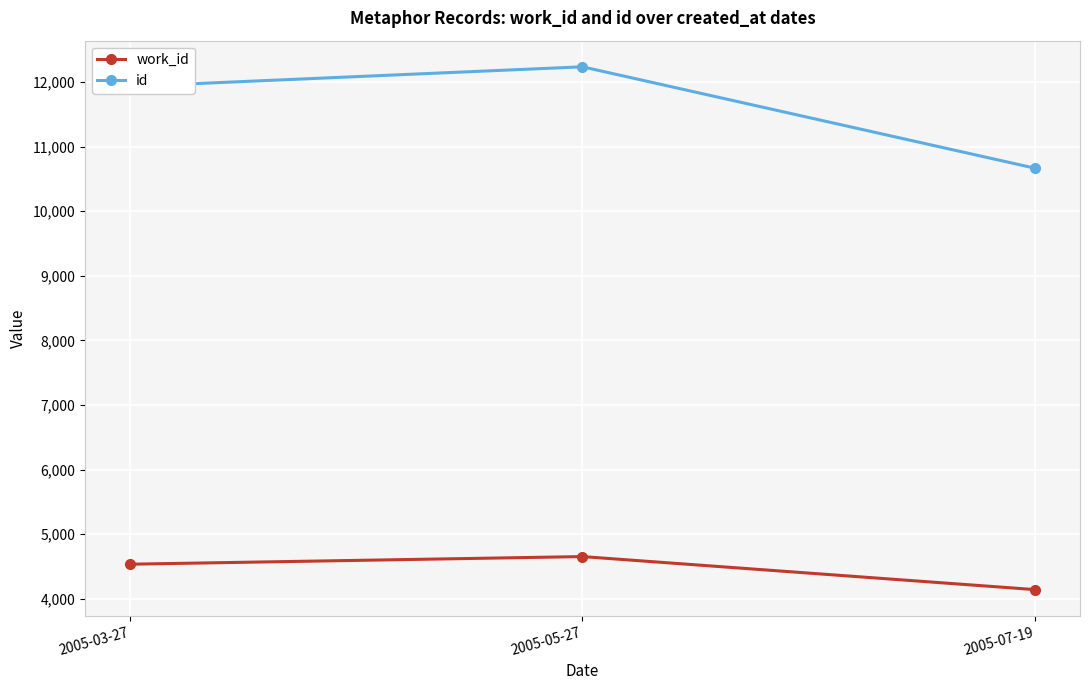

What is the difference between the highest and lowest values at 2005-07-19?

6524